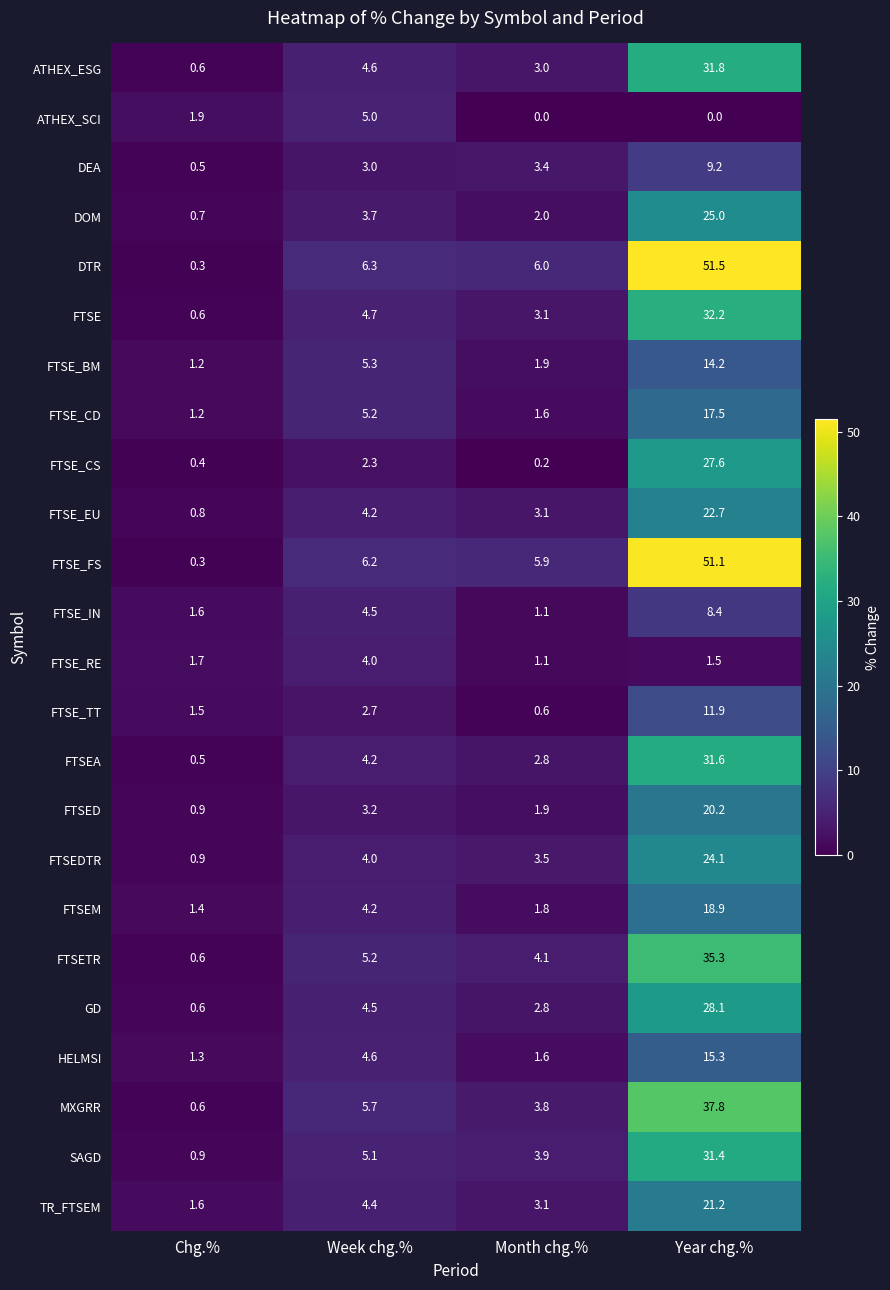

Which series has the widest spread of values?

DTR